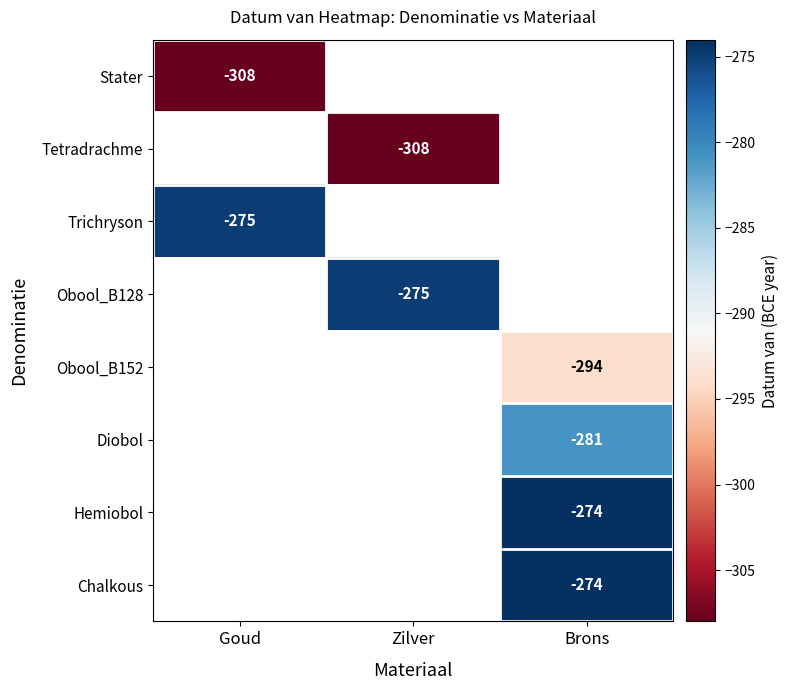

What is the difference between the highest and lowest values at Goud?

33.0